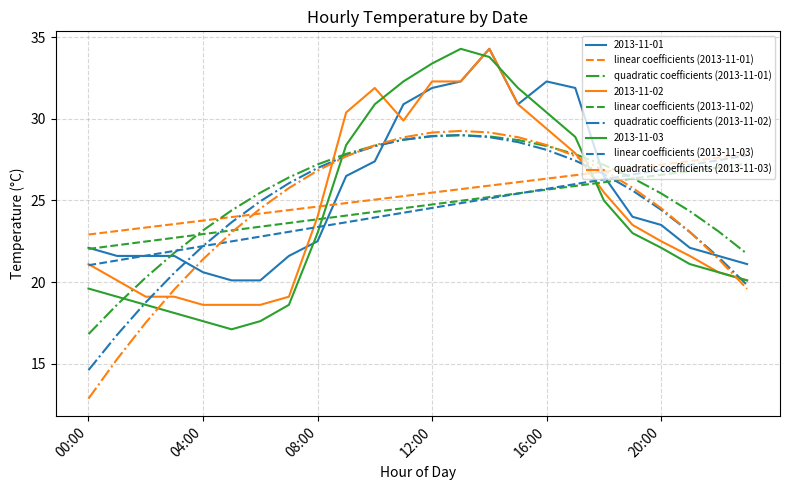

After their last crossing, which series has the higher values: 2013-11-01 or 2013-11-03?

2013-11-01